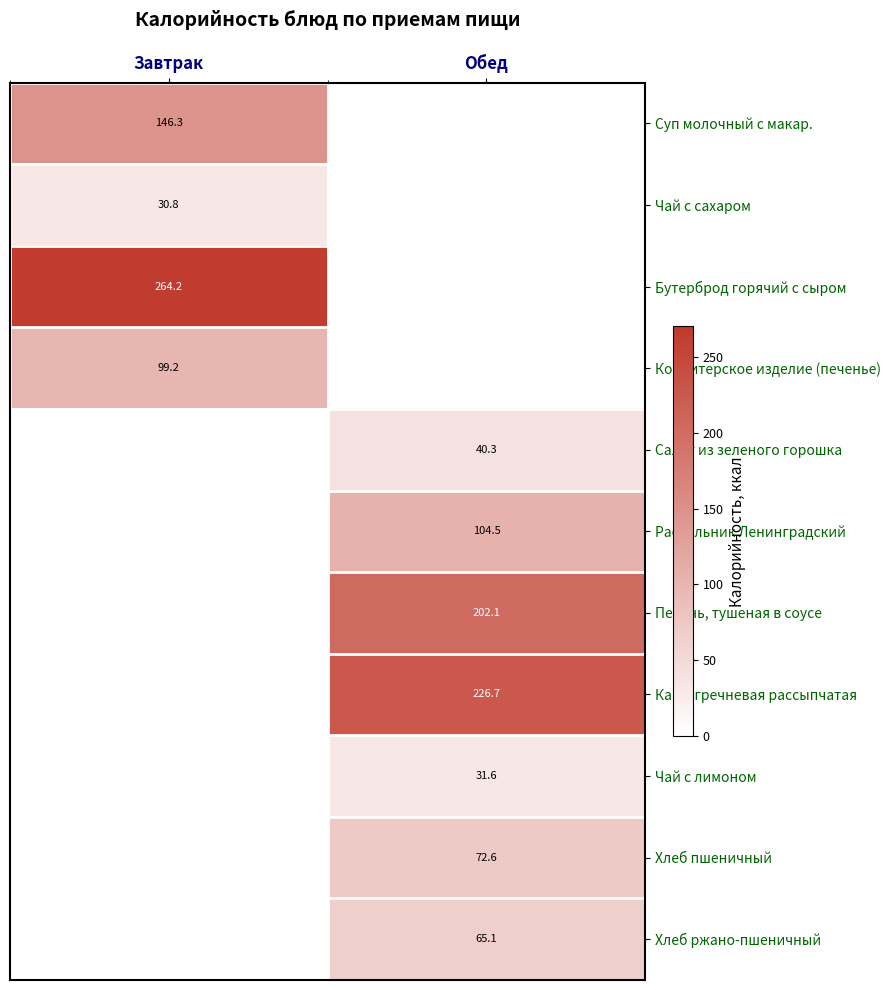

The Чай с лимоном series shows 31.6 at Обед. True or false?

True